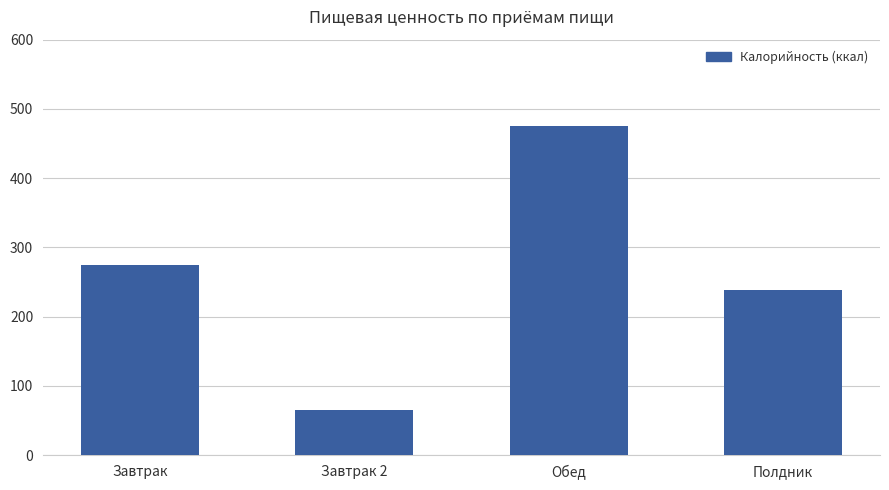

List the labels in order of value, largest first.

Обед, Завтрак, Полдник, Завтрак 2